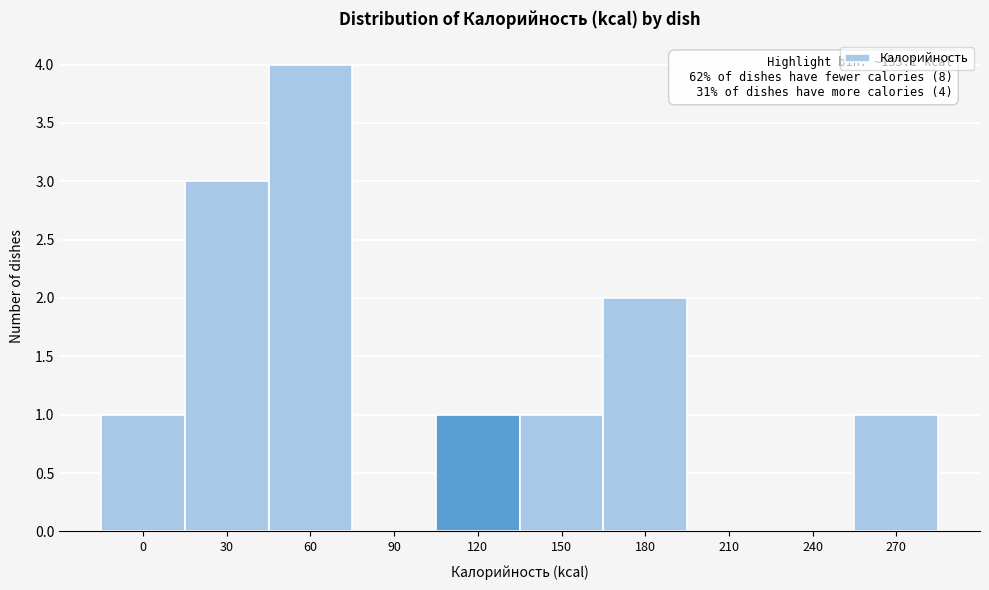

Reading left to right, extract all data points from this chart.

0=1	30=3	60=4	90=0	120=1	150=1	180=2	210=0	240=0	270=1